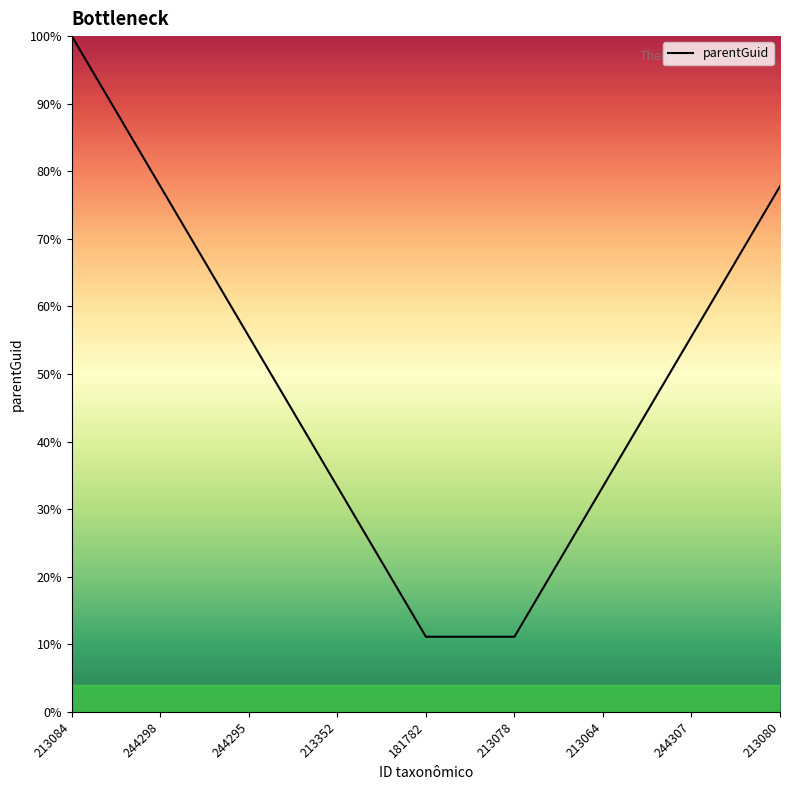

Is this an area chart (filled region under the line)?

Yes